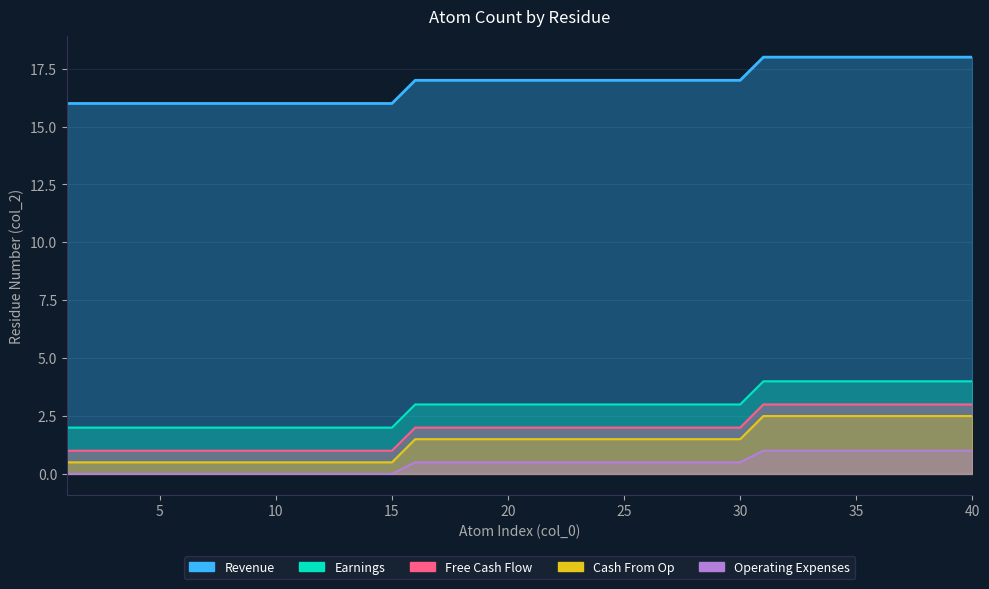

How many lines are shown in the chart?

5